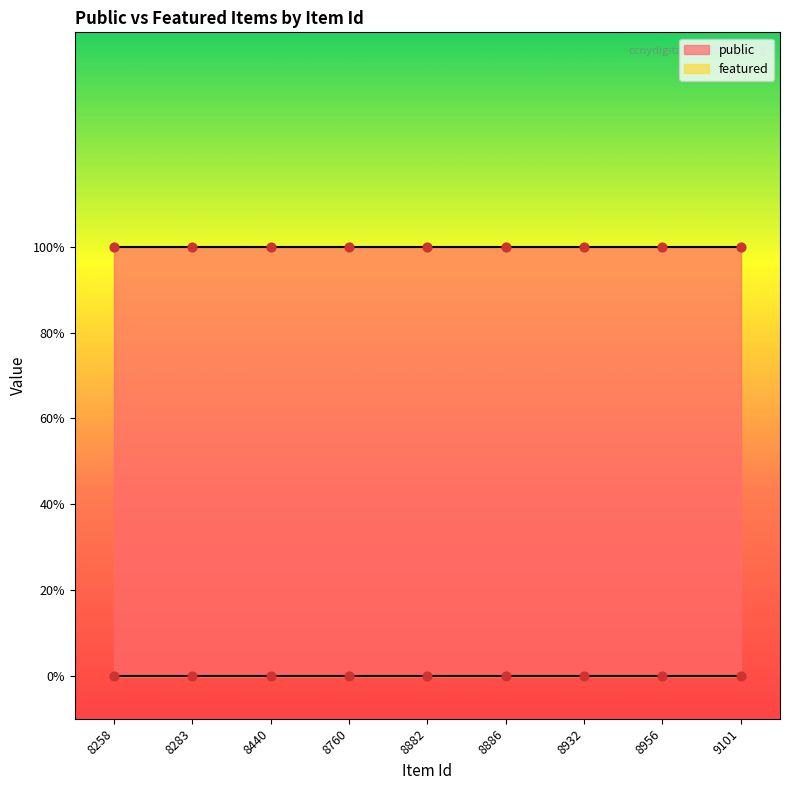

What are all the series names shown in the legend?

public, featured